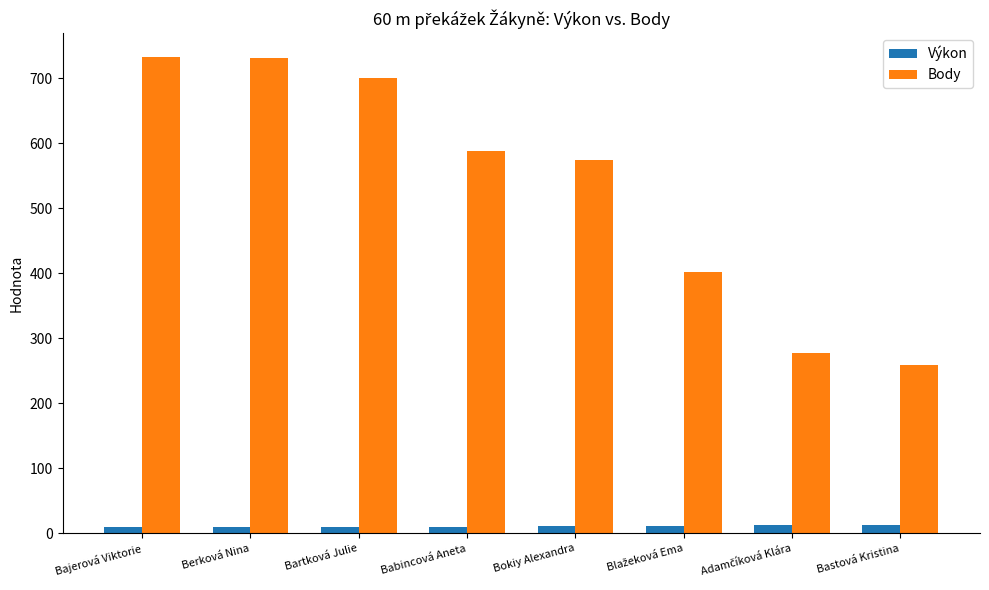

Which series has the largest total across all categories?

Body